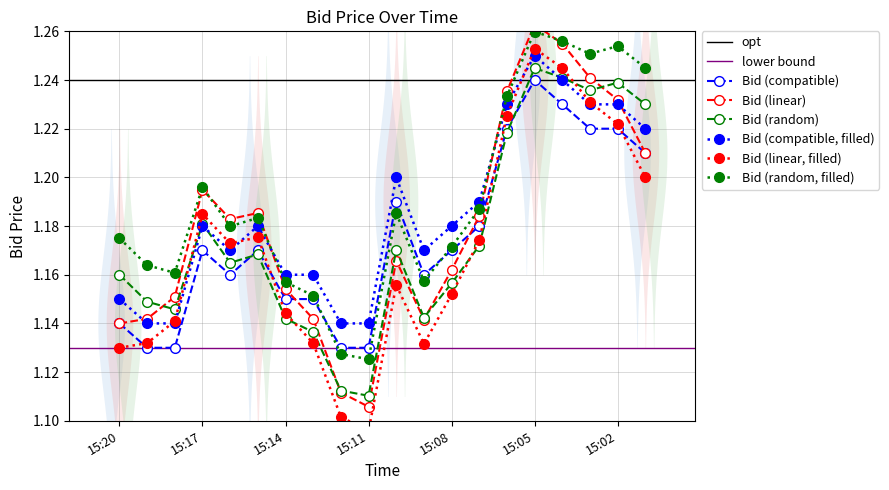

Where is the first local maximum?

15:17